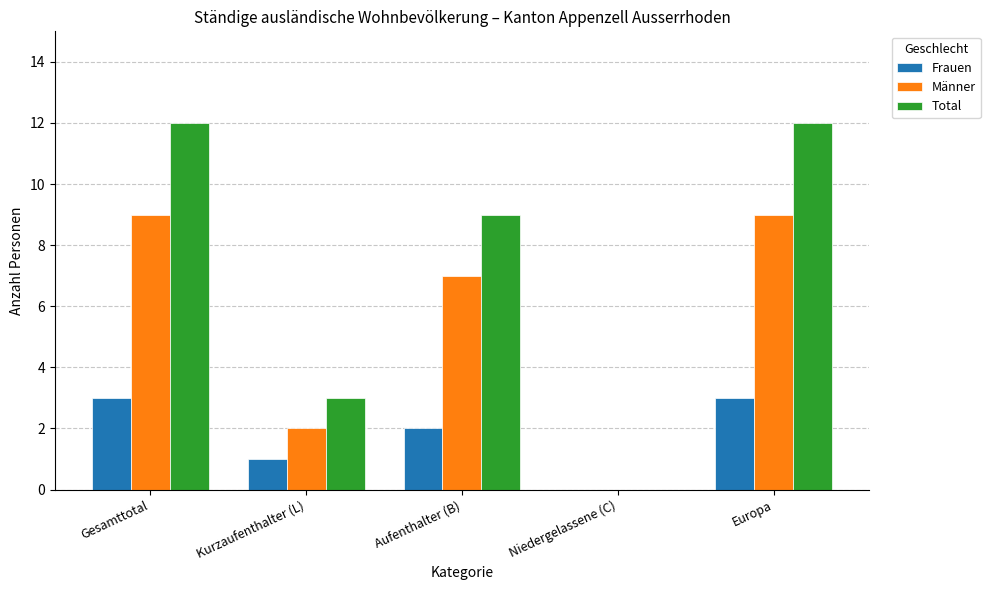

Where is Männer nearest to the value 4?

Kurzaufenthalter (L)